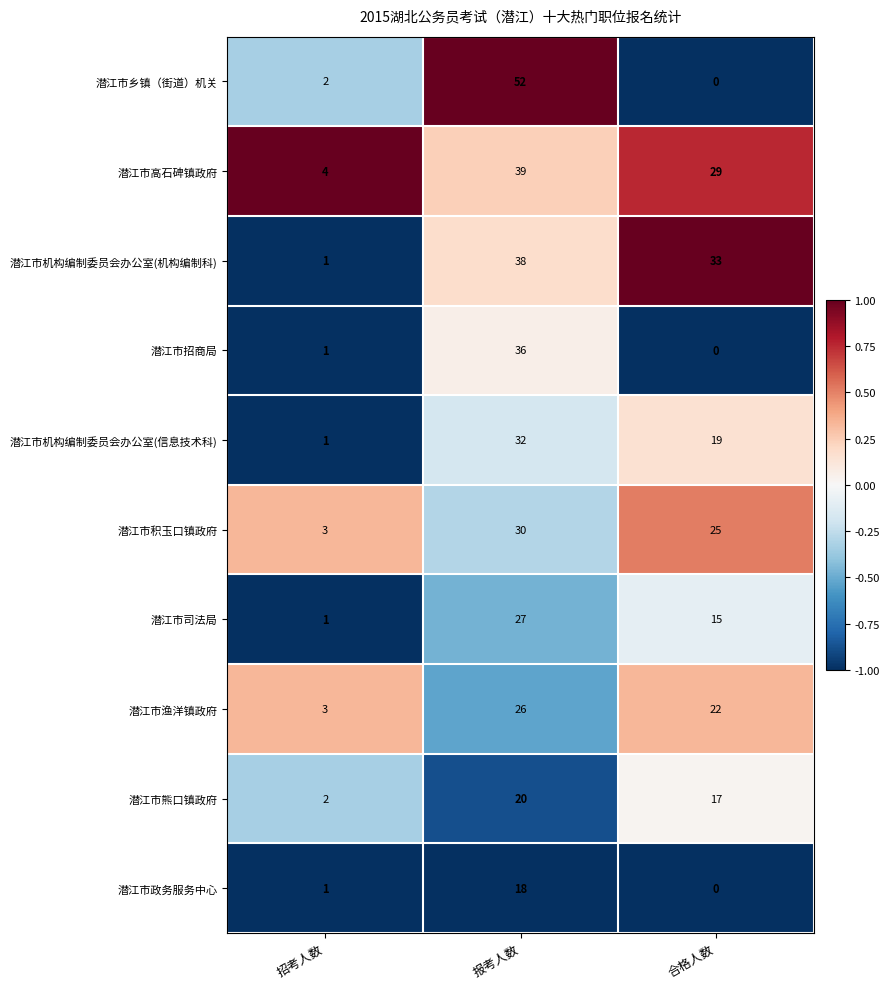

Is it true that 潜江市乡镇（街道）机关 equals 2 at 招考人数?

True